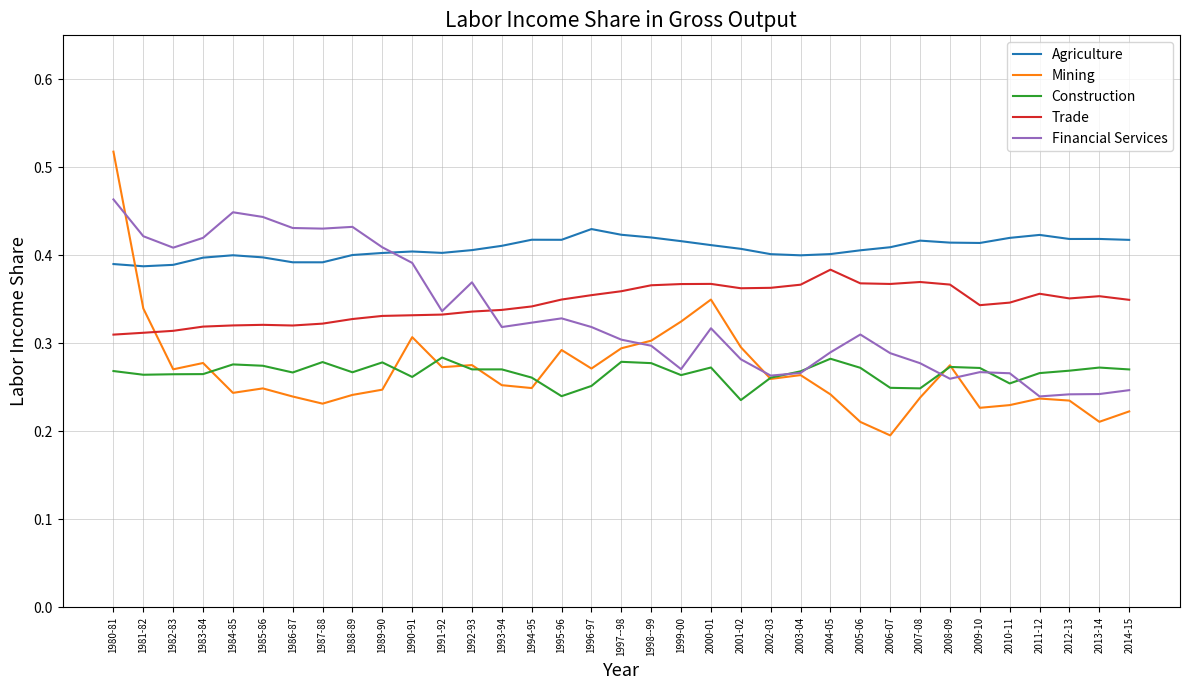

Is it true that Agriculture equals 0.4 at 2014-15?

True